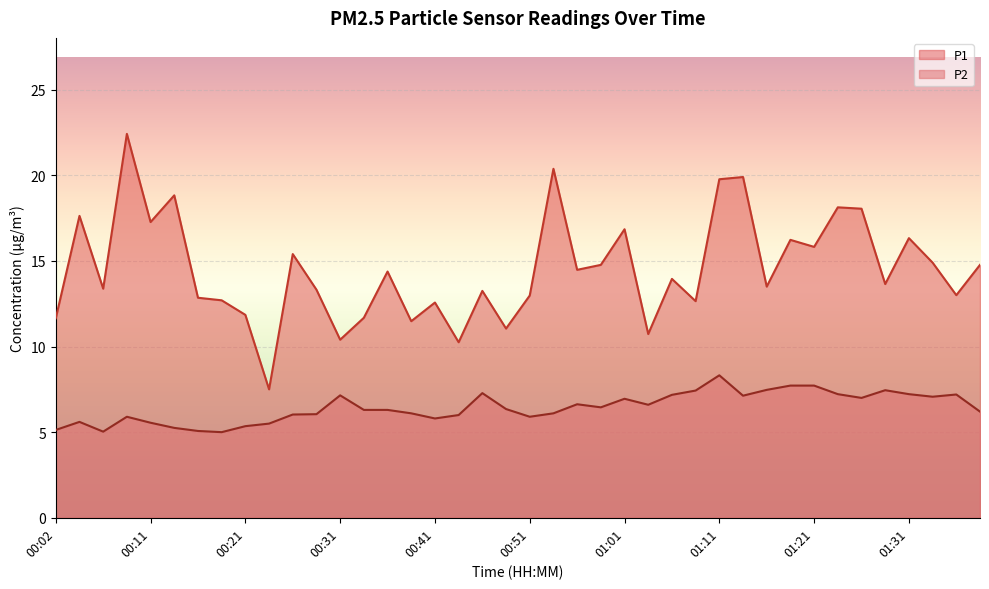

Reading left to right, what are all the values shown in this chart?

P1: 00:02=11.7	00:04=17.6	00:06=13.4	00:09=22.4	00:11=17.3	00:14=18.8	00:16=12.8	00:19=12.7	00:21=11.8	00:24=7.5	00:26=15.4	00:29=13.3	00:31=10.4	00:33=11.7	00:36=14.4	00:38=11.5	00:41=12.6	00:43=10.2	00:46=13.2	00:48=11.1	00:51=13.0	00:53=20.4	00:56=14.5	00:58=14.8	01:01=16.9	01:03=10.7	01:06=13.9	01:08=12.7	01:11=19.8	01:13=19.9	01:16=13.5	01:18=16.2	01:21=15.8	01:24=18.1	01:26=18.1	01:29=13.7	01:31=16.3	01:34=14.9	01:36=13.0	01:39=14.8
P2: 00:02=5.1	00:04=5.6	00:06=5.0	00:09=5.9	00:11=5.5	00:14=5.2	00:16=5.1	00:19=5.0	00:21=5.3	00:24=5.5	00:26=6.0	00:29=6.0	00:31=7.2	00:33=6.3	00:36=6.3	00:38=6.1	00:41=5.8	00:43=6.0	00:46=7.3	00:48=6.3	00:51=5.9	00:53=6.1	00:56=6.6	00:58=6.5	01:01=7.0	01:03=6.6	01:06=7.2	01:08=7.4	01:11=8.3	01:13=7.1	01:16=7.5	01:18=7.7	01:21=7.7	01:24=7.2	01:26=7.0	01:29=7.5	01:31=7.2	01:34=7.1	01:36=7.2	01:39=6.2